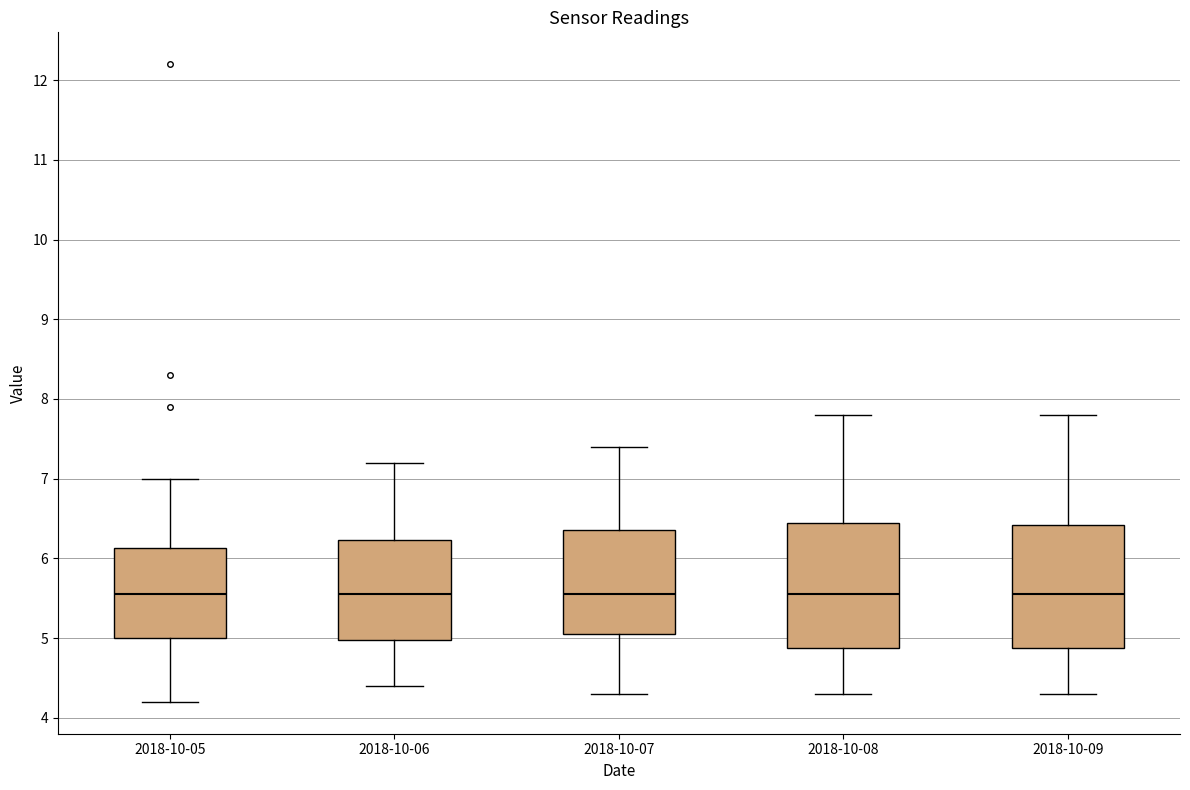

Reading left to right, read every box against the y-axis: the position of its median line, the range the box covers, and the ends of its whiskers. The values are not printed on the chart, so give them approximately, as read against the axis.

2018-10-05: median 5.6, box 5.0 to 6.1, whiskers 4.2 to 7.0
2018-10-06: median 5.6, box 5.0 to 6.2, whiskers 4.4 to 7.2
2018-10-07: median 5.6, box 5.1 to 6.4, whiskers 4.3 to 7.4
2018-10-08: median 5.6, box 4.9 to 6.5, whiskers 4.3 to 7.8
2018-10-09: median 5.6, box 4.9 to 6.4, whiskers 4.3 to 7.8